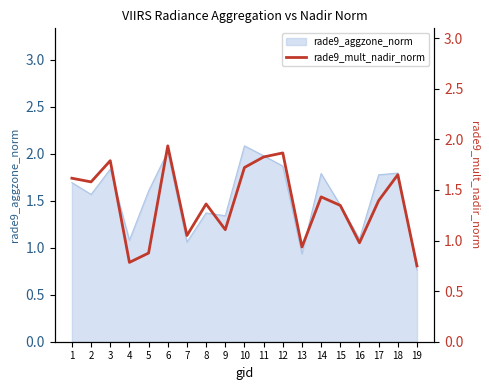

What is the maximum value shown in the chart?

1.9